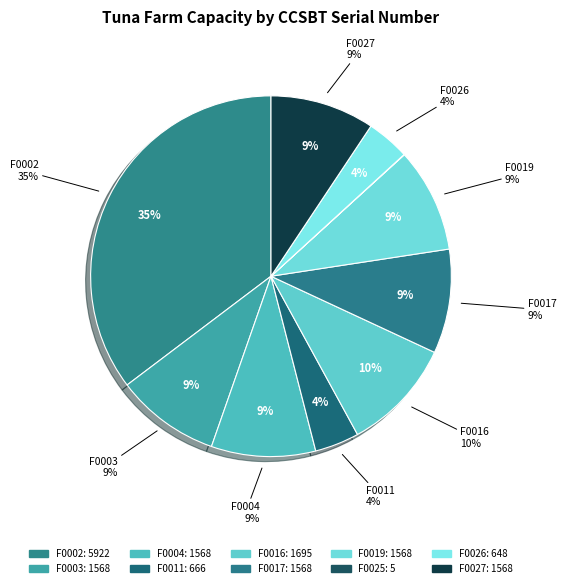

The F0004 slice represents 9% of the pie. True or false?

True